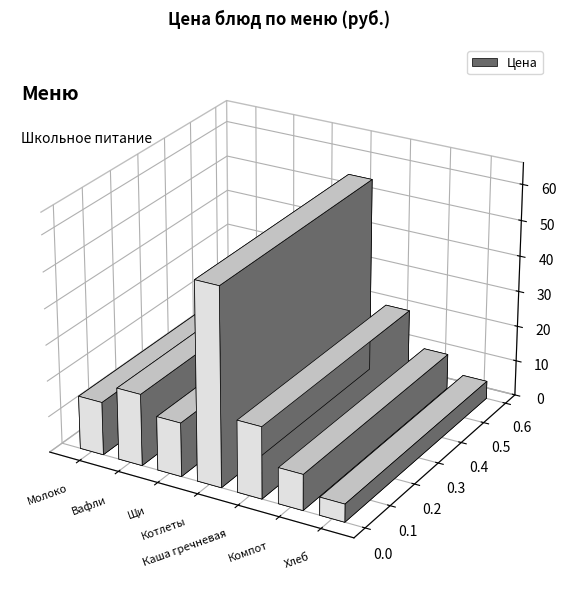

Rank the categories by value from highest to lowest.

Котлеты, Вафли, Каша гречневая, Щи, Молоко, Компот, Хлеб